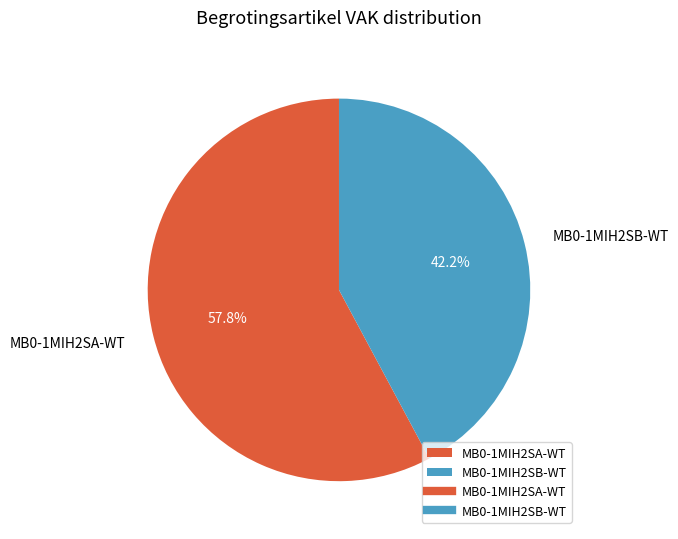

Which slice is the smallest?

MB0-1MIH2SB-WT